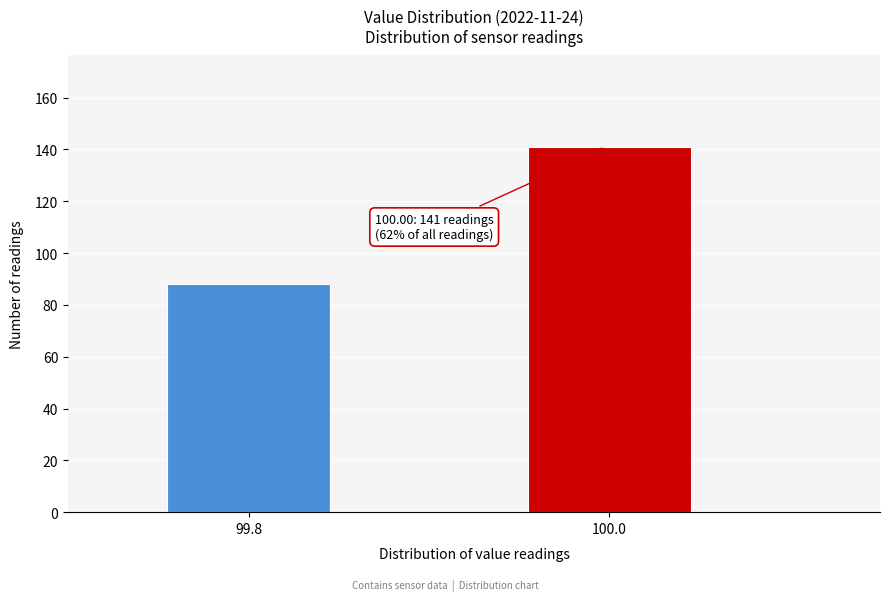

Reading right to left, list all the values displayed in this chart.

100.0=141	99.8=88